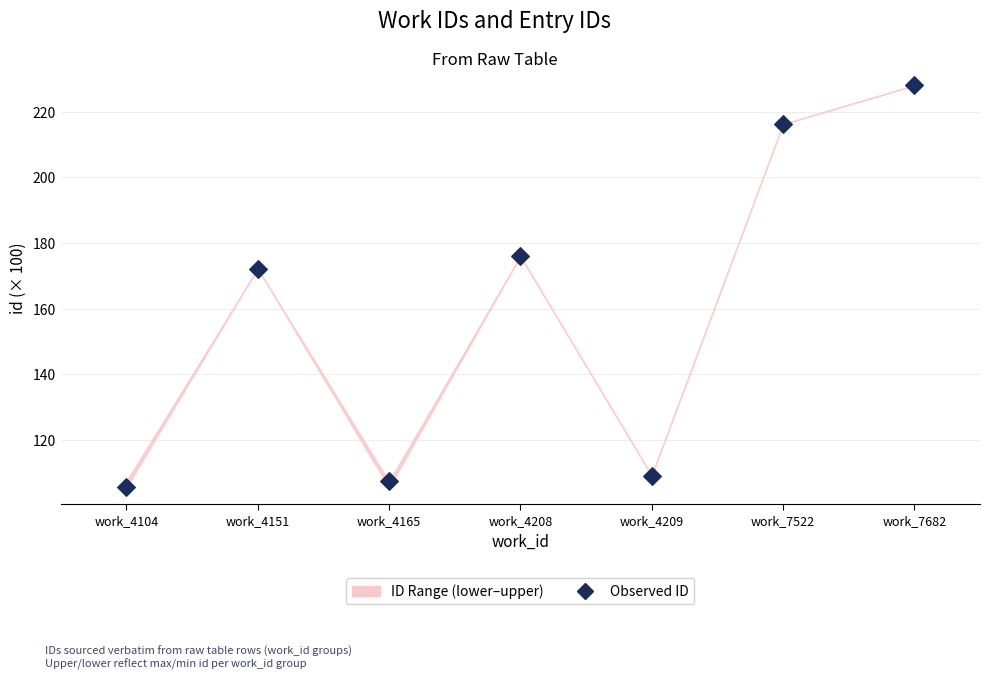

What is the range of Y values (max minus min)?

122.4